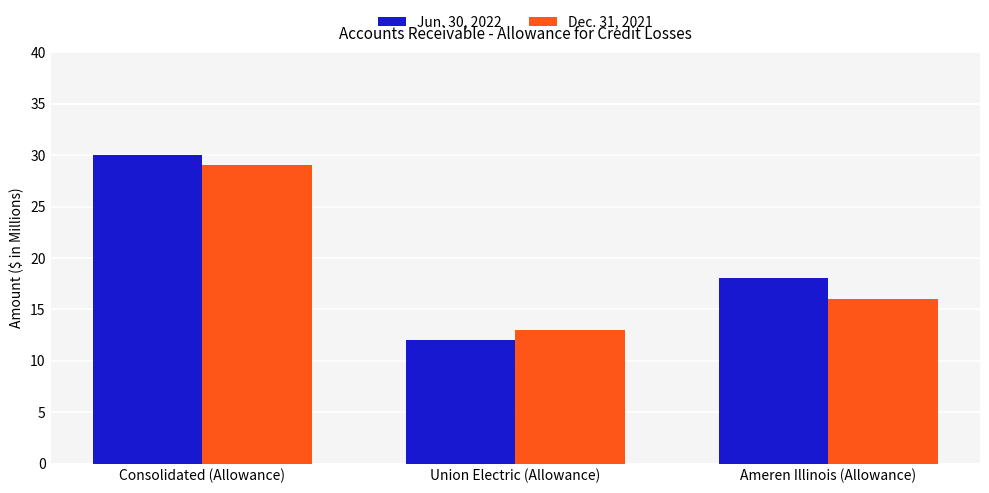

How many bars are there in each group?

2